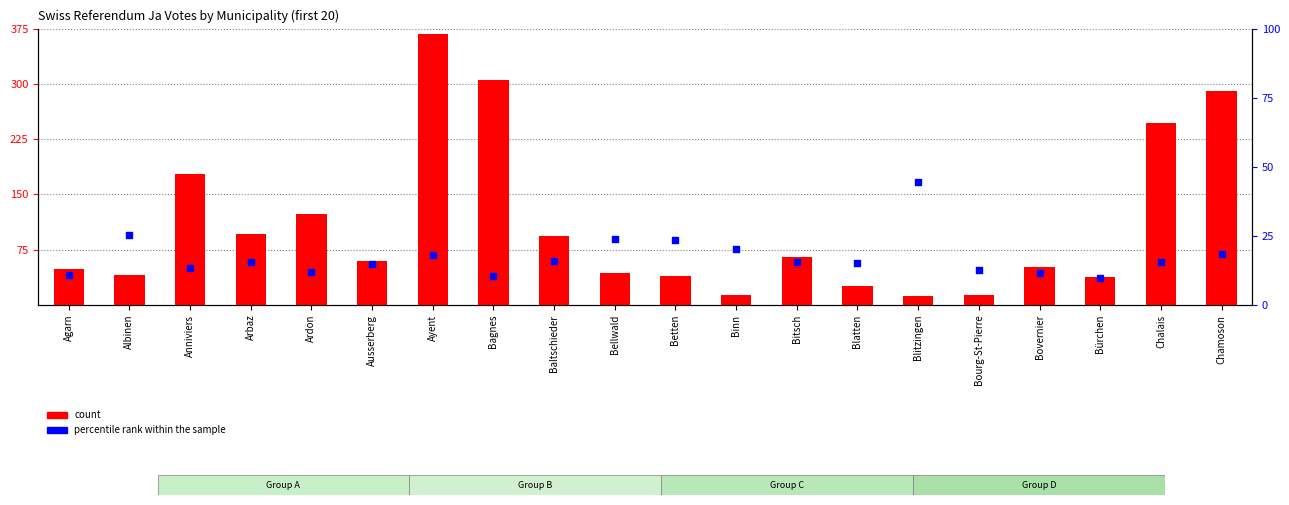

Which series has the widest spread of Y values?

count